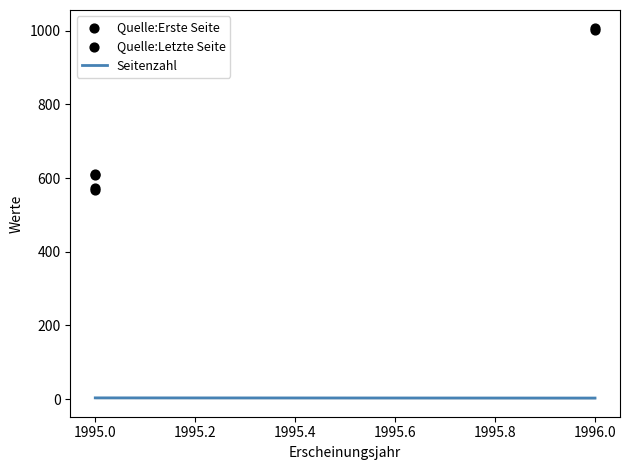

Which series has the largest total across all categories?

Quelle:Letzte Seite